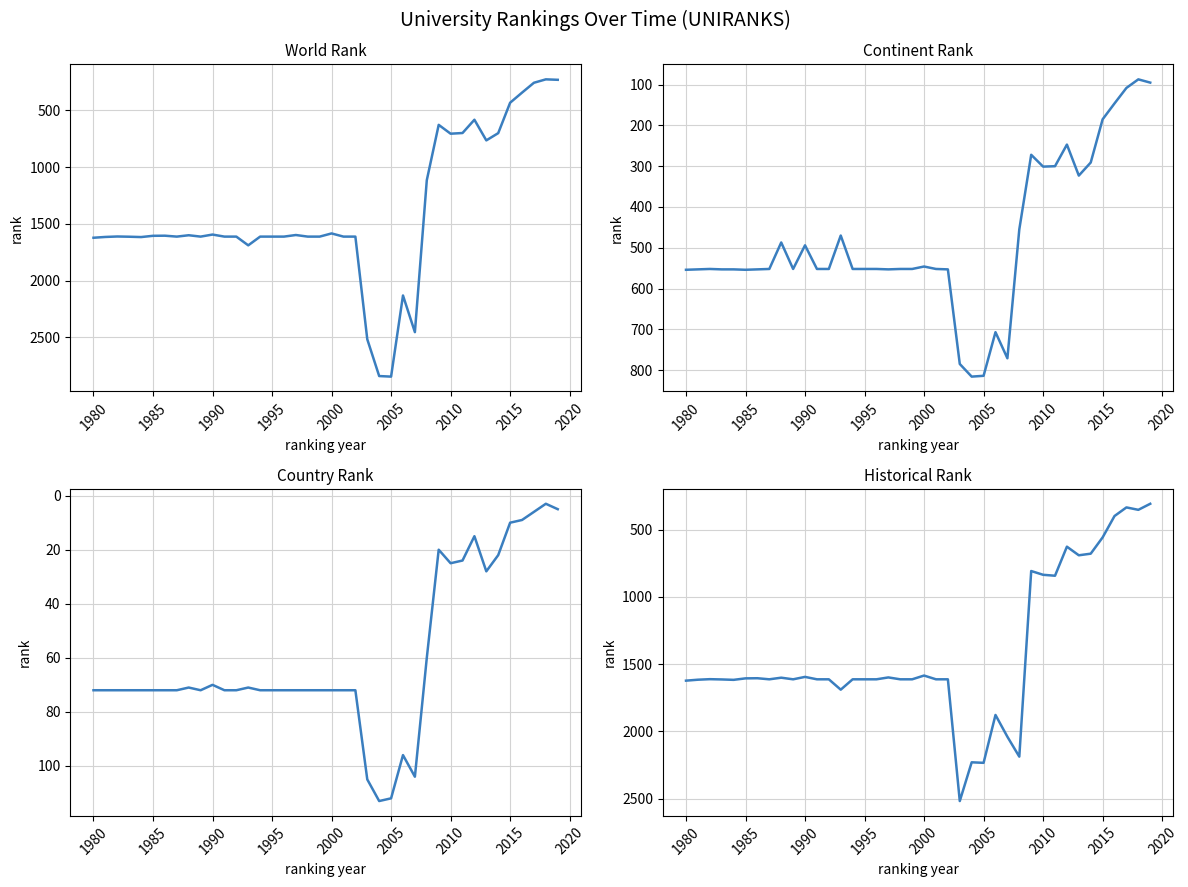

True or false: historical rank and continent rank intersect in this chart.

False